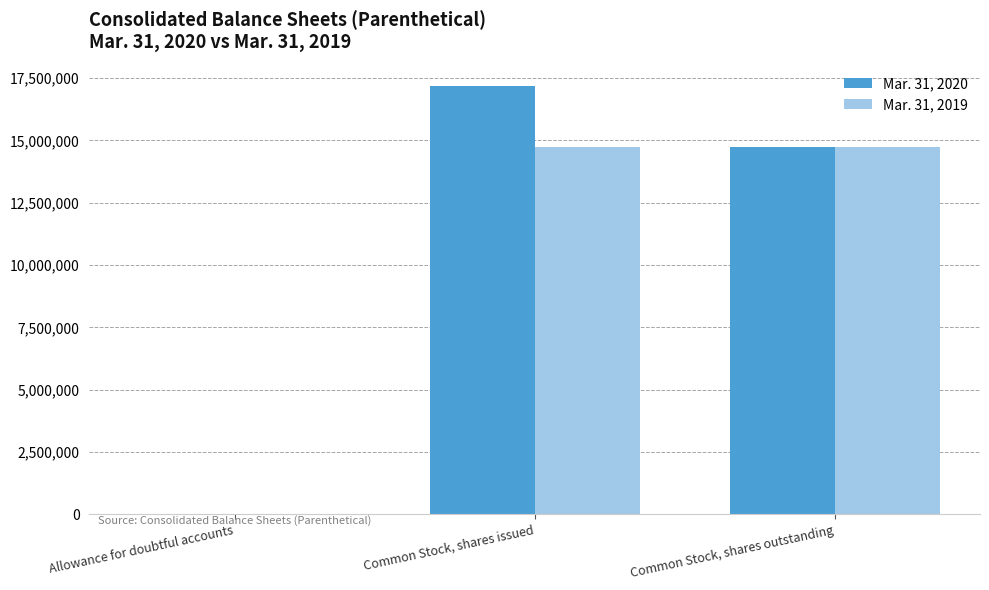

How many groups of bars are there?

3